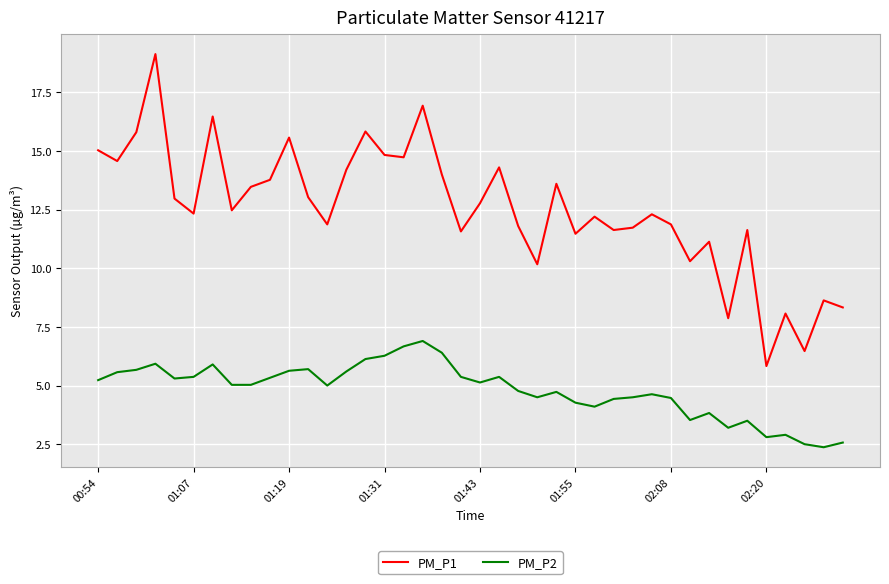

Does the chart display data point markers on the line(s)?

No